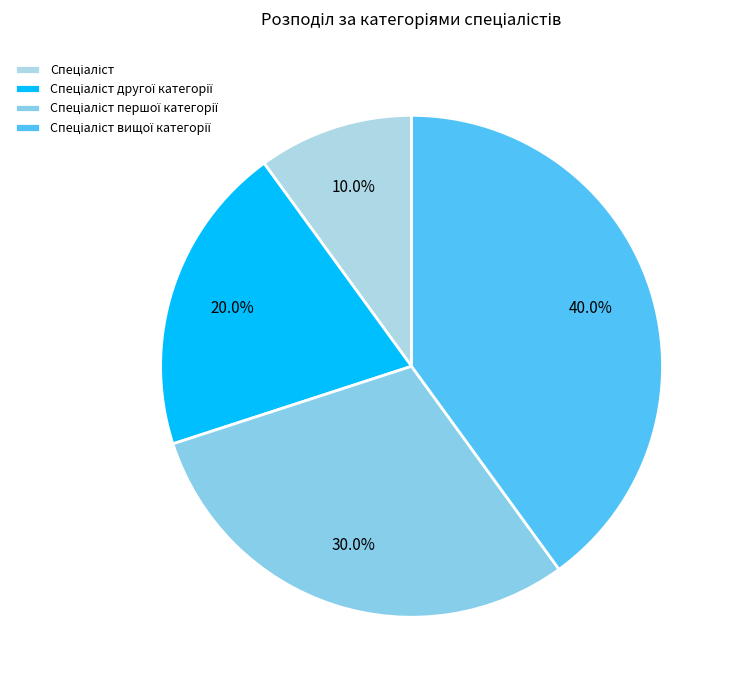

What percentage do Спеціаліст другої категорії and Спеціаліст together represent?

30.0%